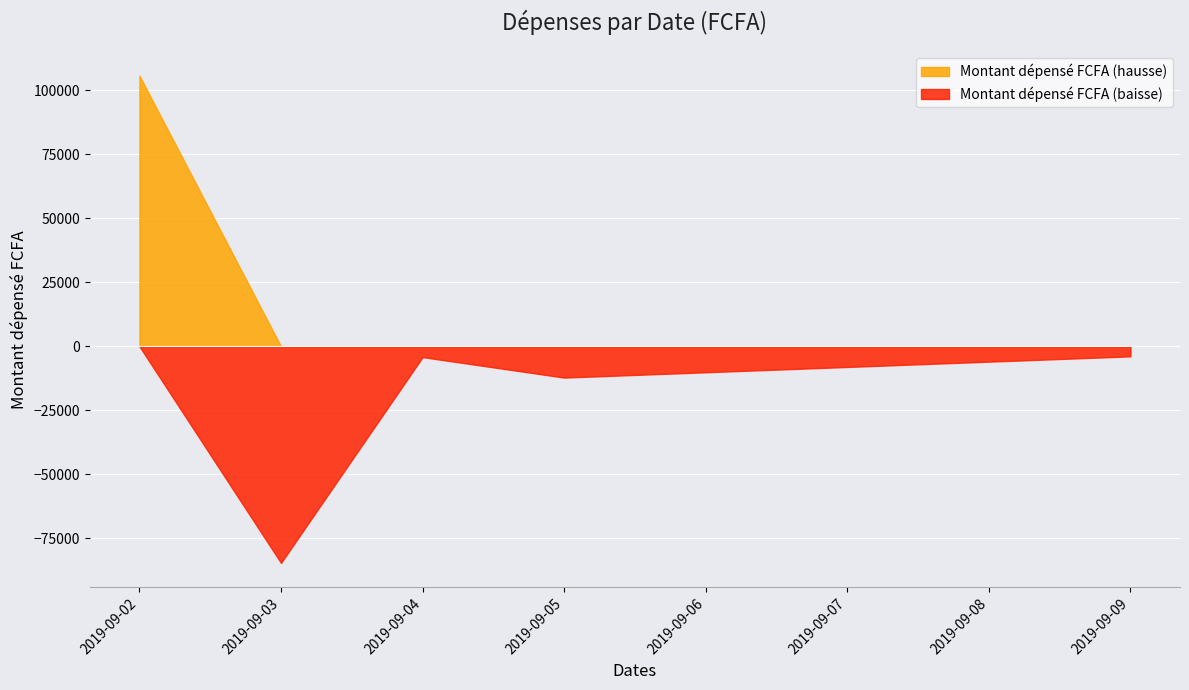

Is it true that the value at 2019-09-02 is 66326?

False